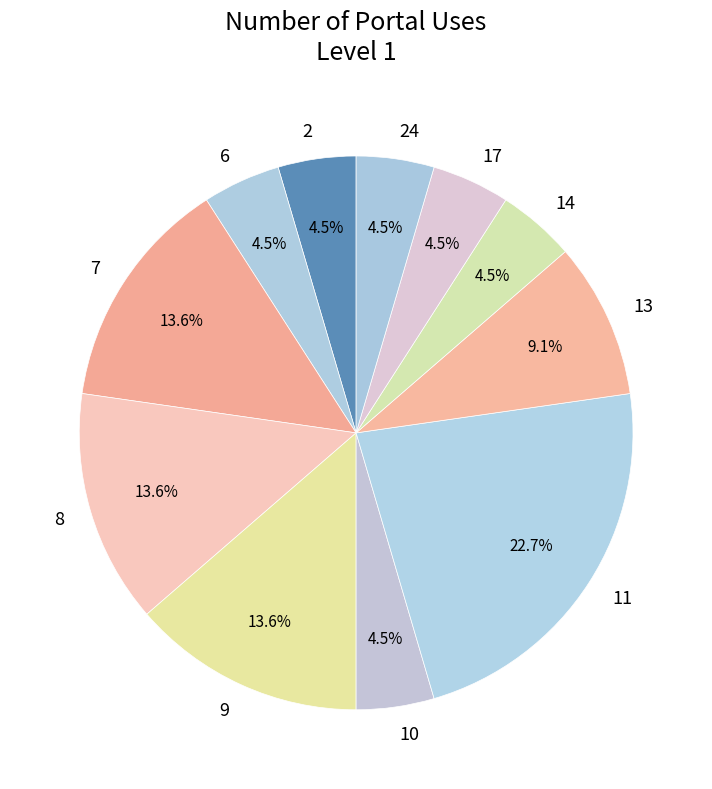

How many slices are in this pie chart?

11